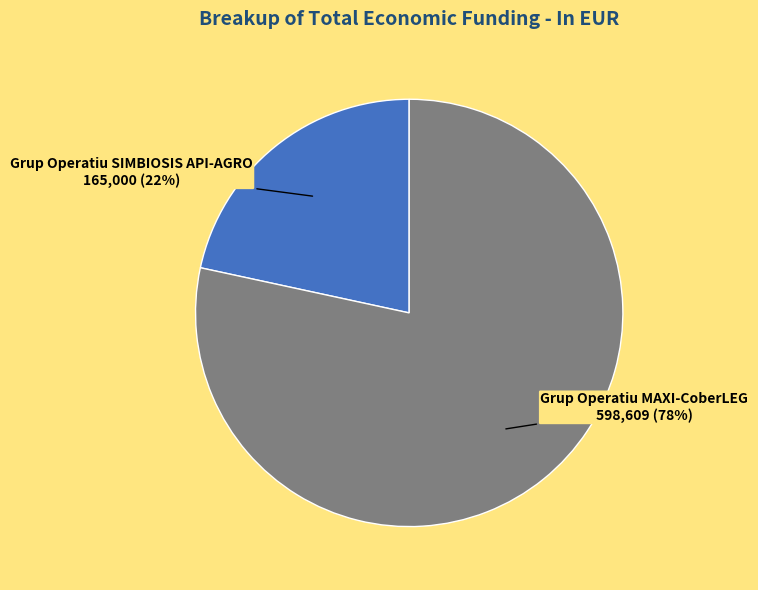

Does any single category account for the majority?

Yes